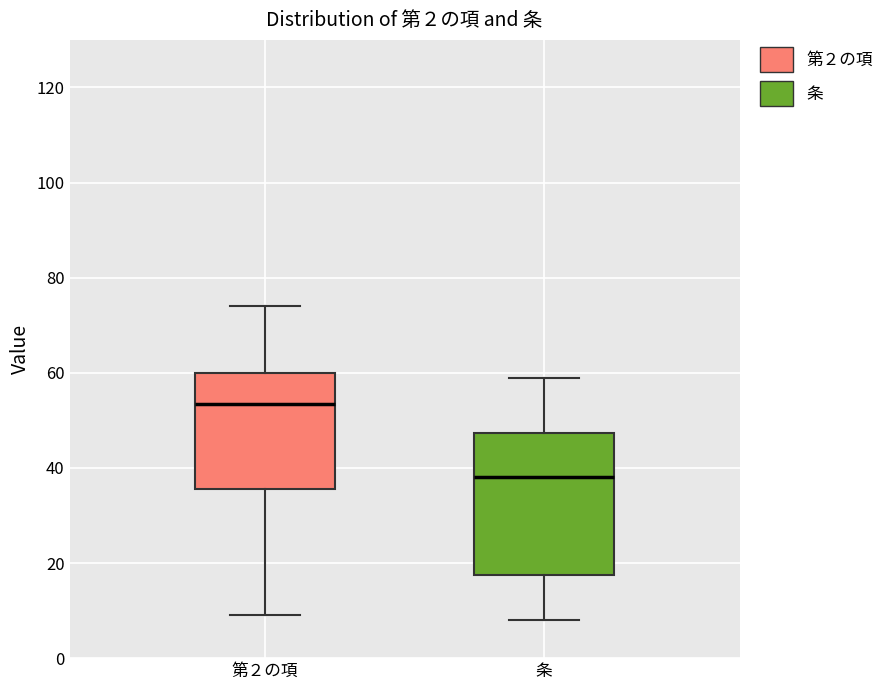

Which box is the tallest, from its lower edge to its upper edge?

条